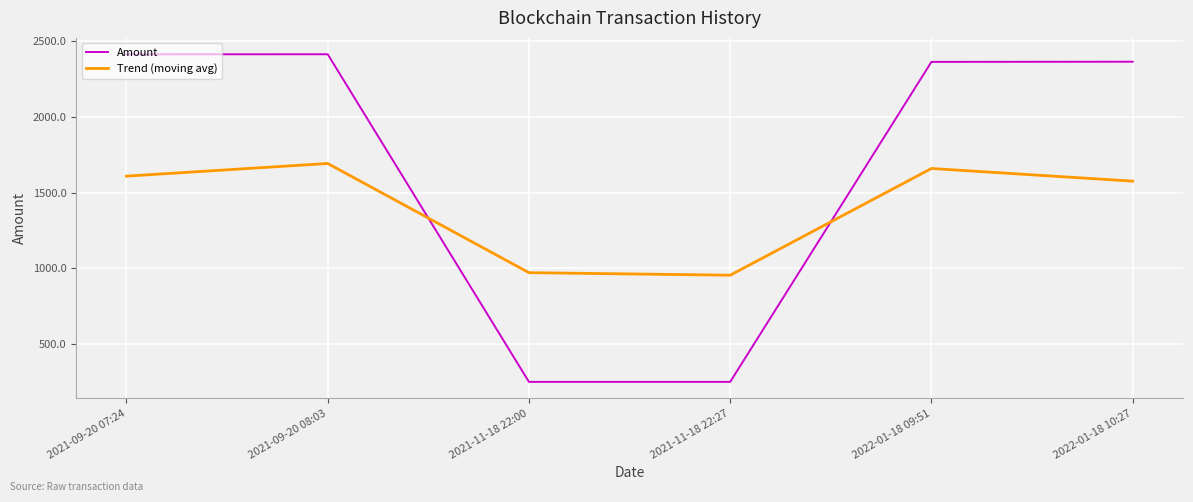

How many intersections are there between Amount and Trend (moving avg)?

2